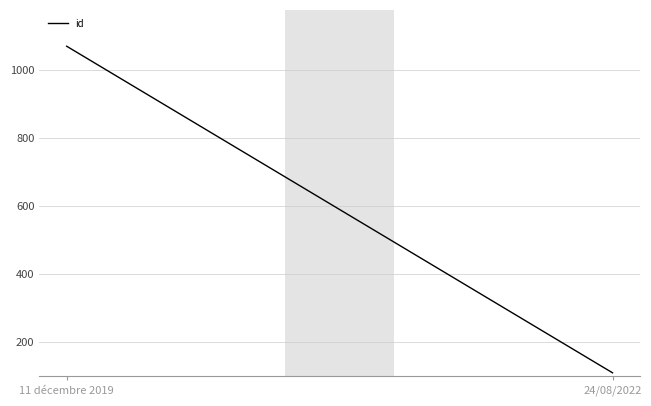

Count the values in the range 108 to 1069.

2